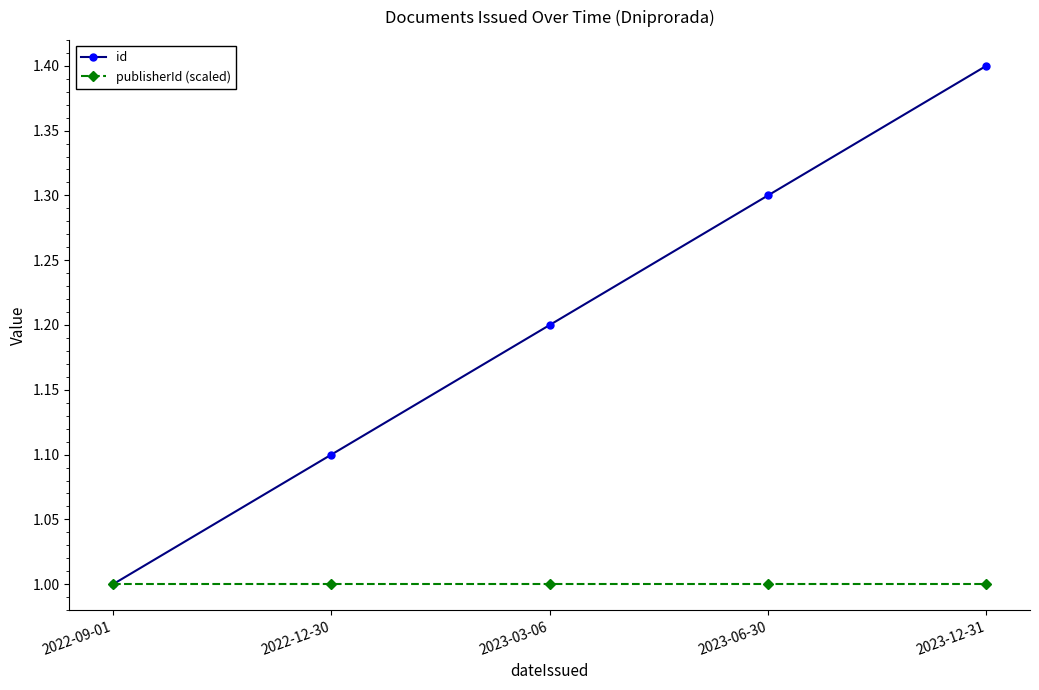

What is the sum of the publisherId (scaled) values at 2023-06-30 and 2023-12-31?

2.0